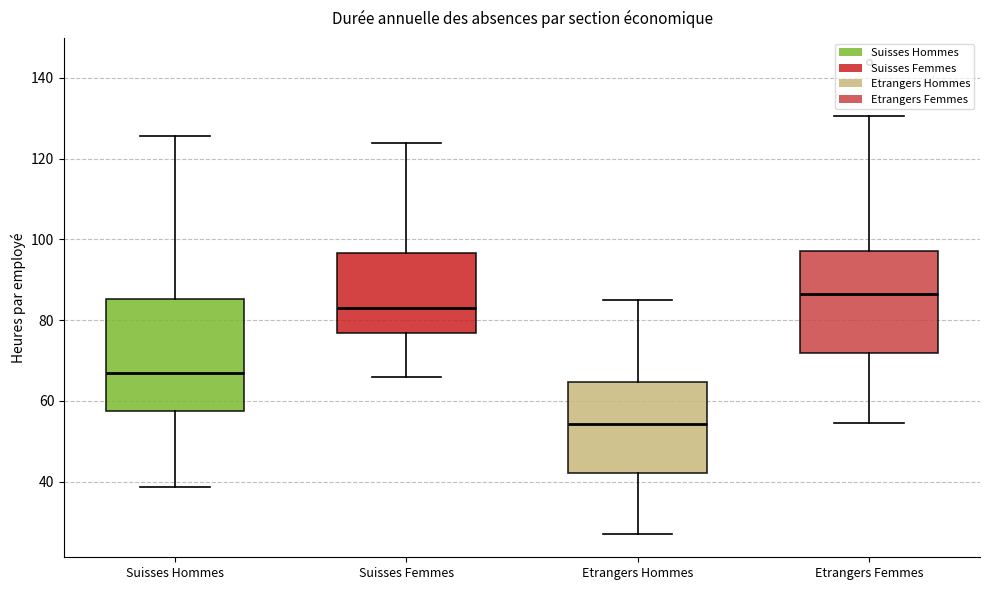

Comparing the boxes themselves (not the whiskers), which one is the tallest?

Suisses Hommes